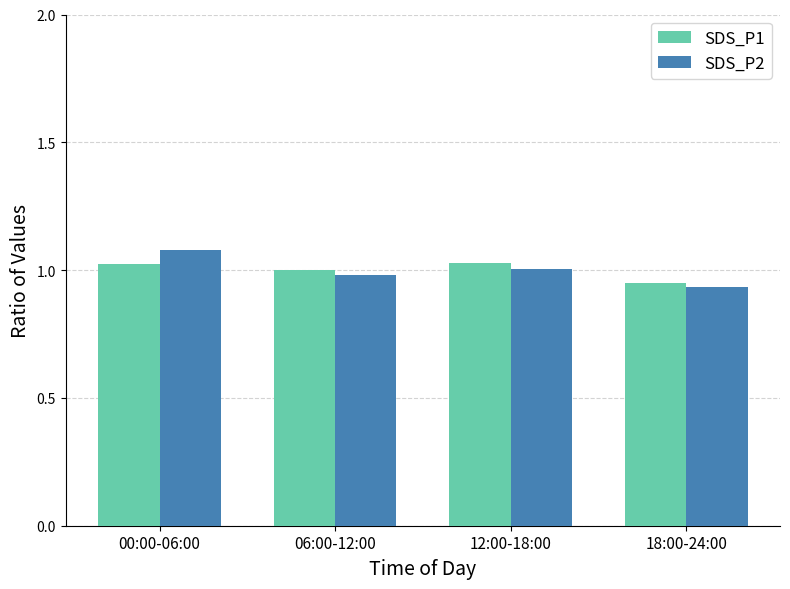

Is the value of SDS_P1 at 00:00-06:00 greater than the value of SDS_P2 at 06:00-12:00?

Yes